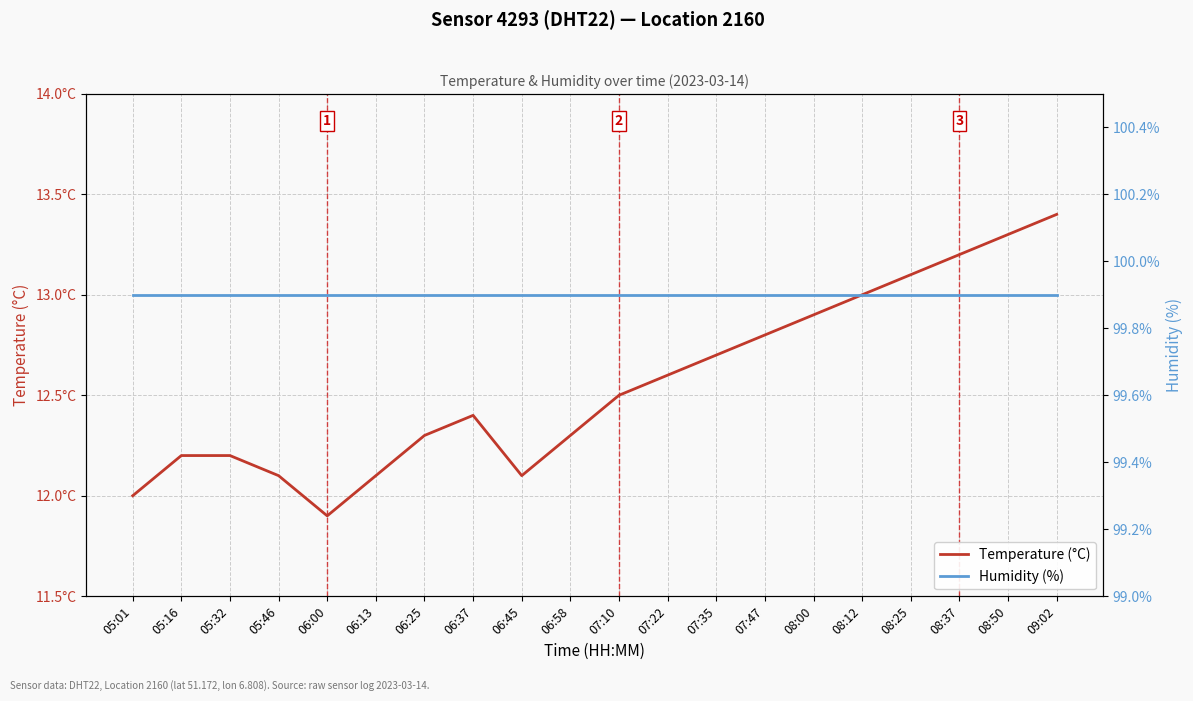

What is the label of the 13th point from the left?

07:35